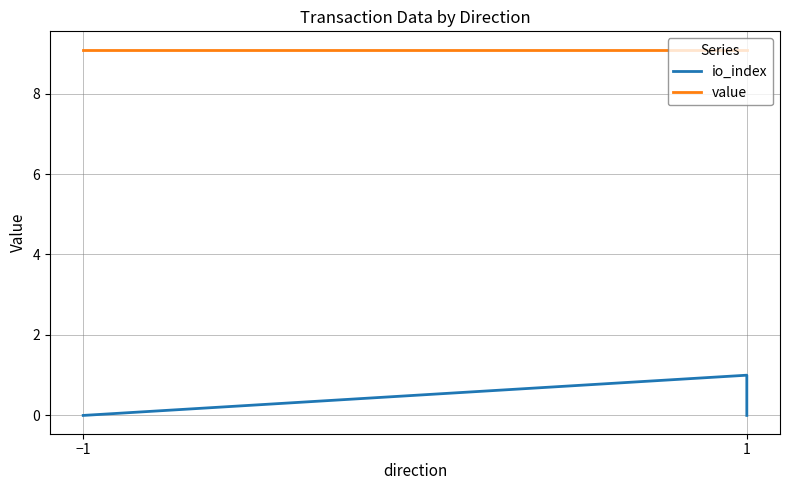

What is the sum of all io_index values?

1.0